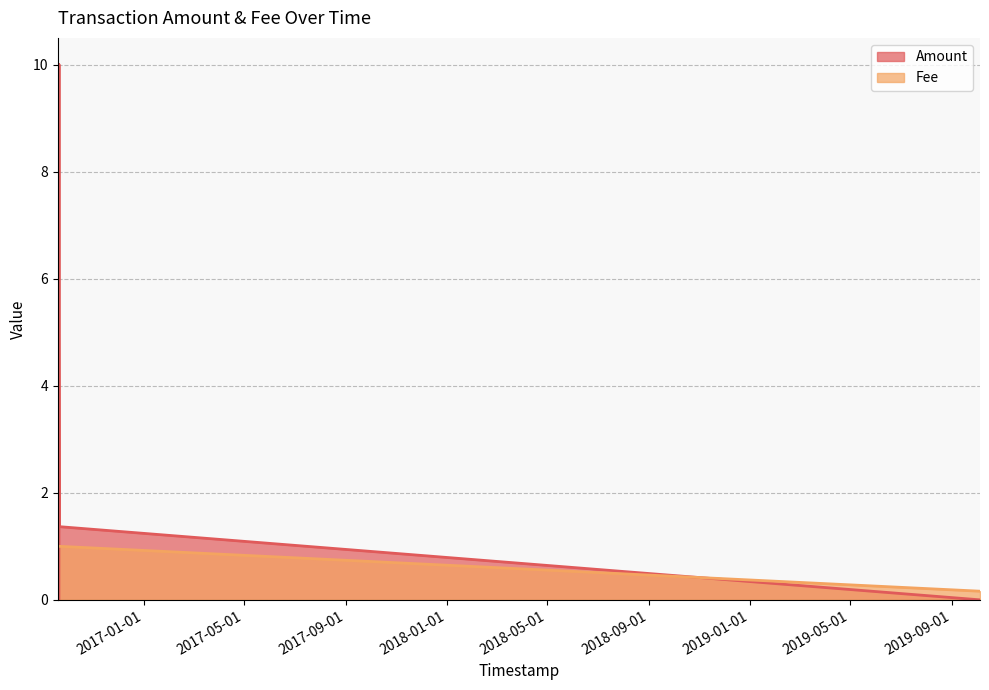

What is the label of the 4th point from the left?

2016-09-20 14:15:58